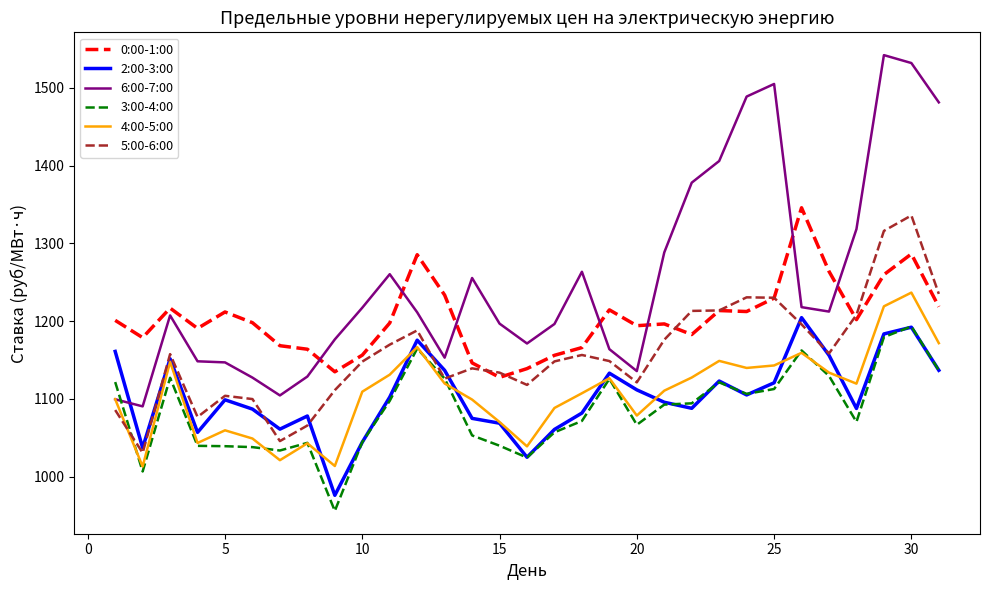

What is the greatest value displayed?

1542.2